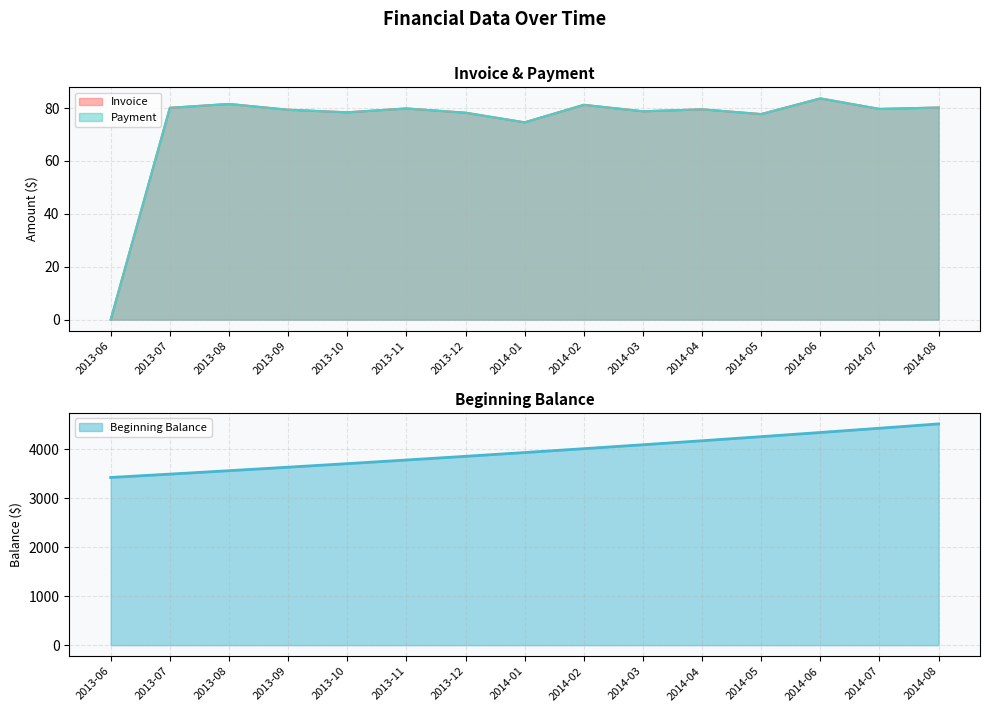

Reading left to right, what are all the values shown in this chart?

Invoice: 2013-06=0.0	2013-07=80.1	2013-08=81.6	2013-09=79.4	2013-10=78.4	2013-11=79.9	2013-12=78.2	2014-01=74.6	2014-02=81.2	2014-03=78.8	2014-04=79.5	2014-05=77.7	2014-06=83.7	2014-07=79.7	2014-08=80.2
Payment: 2013-06=0.0	2013-07=80.1	2013-08=81.6	2013-09=79.3	2013-10=78.4	2013-11=79.9	2013-12=78.2	2014-01=74.6	2014-02=81.2	2014-03=78.8	2014-04=79.5	2014-05=77.7	2014-06=83.7	2014-07=79.7	2014-08=80.2
Beginning Balance: 2013-06=3423.8	2013-07=3492.3	2013-08=3562.1	2013-09=3633.4	2013-10=3706.1	2013-11=3780.2	2013-12=3855.8	2014-01=3932.9	2014-02=4011.6	2014-03=4091.8	2014-04=4173.6	2014-05=4257.1	2014-06=4342.3	2014-07=4429.1	2014-08=4517.7